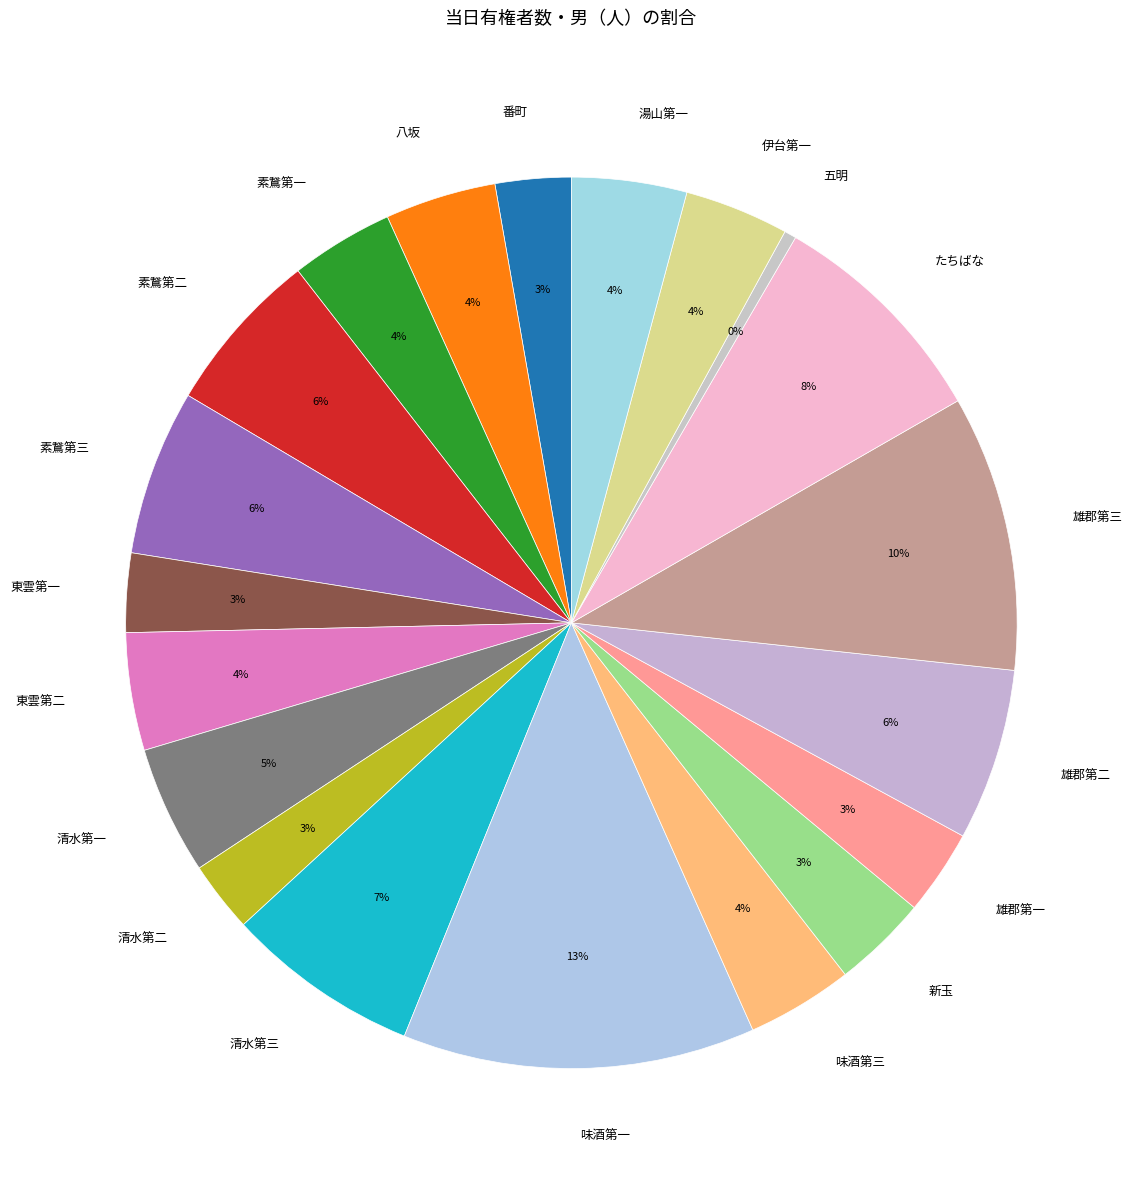

To the nearest percent, what portion does 東雲第一 represent?

3%